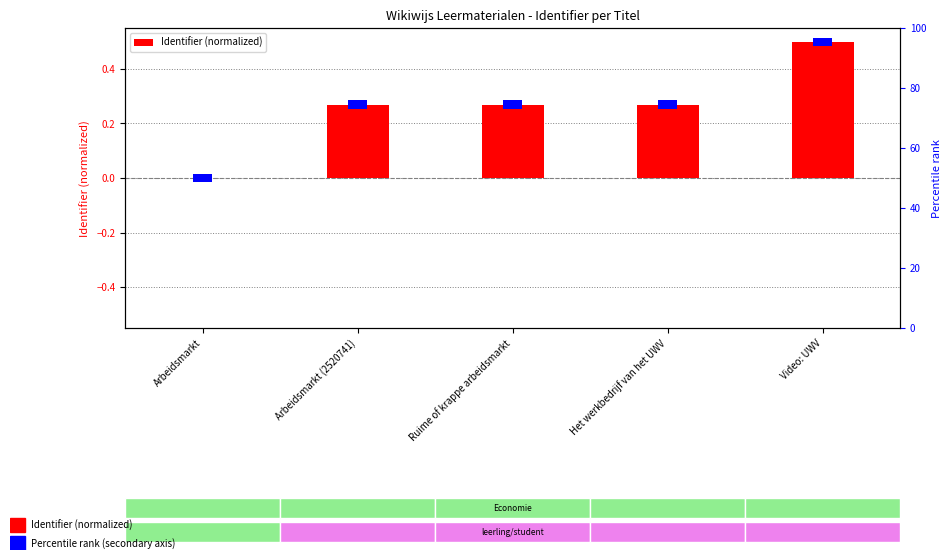

What is the greatest value displayed?

0.5